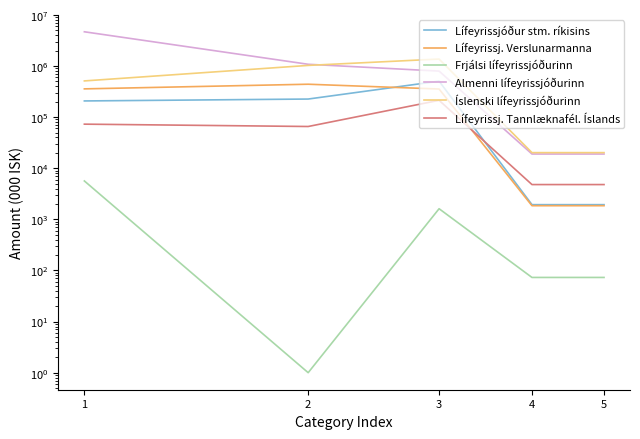

Which series changed the most between 1 and 4?

Almenni lífeyrissjóðurinn